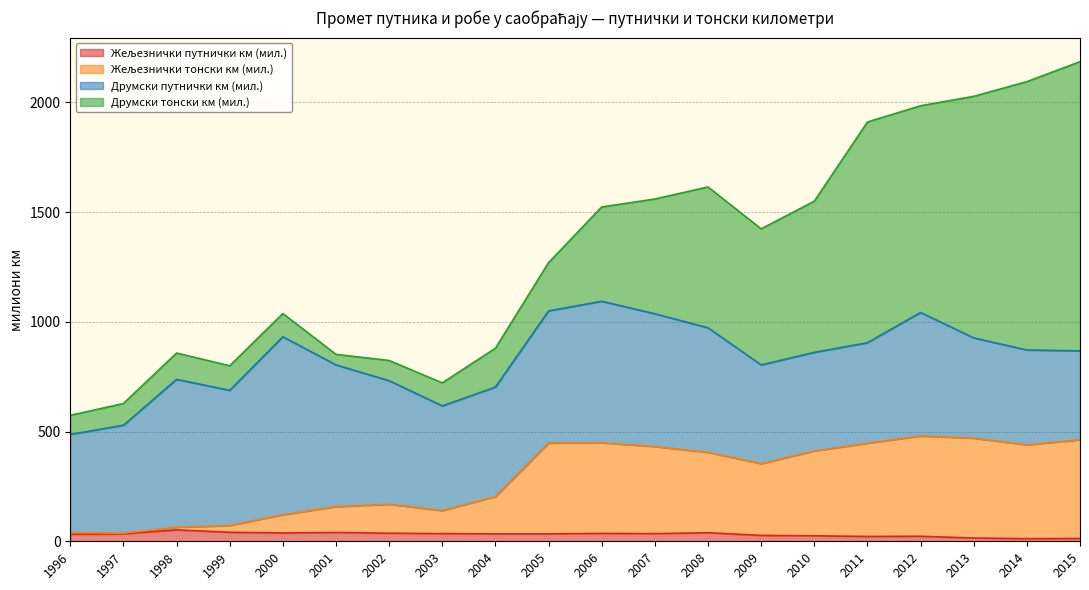

What is the value of the Жељезнички тонски км (мил.) point at the 18th from the left?

470